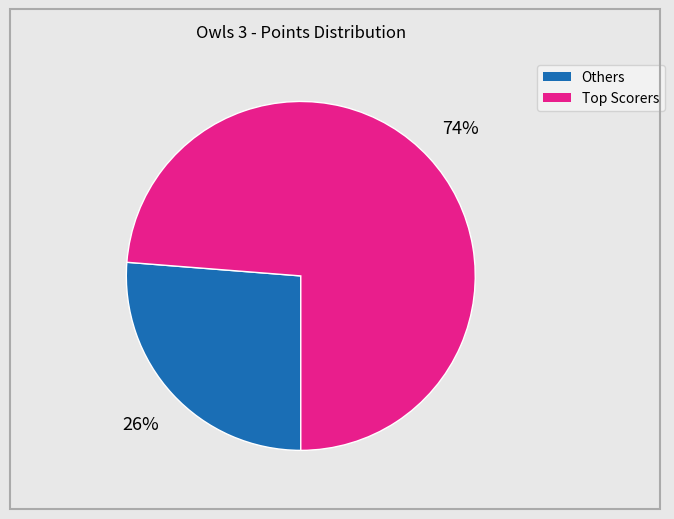

Is there any slice that represents more than half of the pie?

Yes